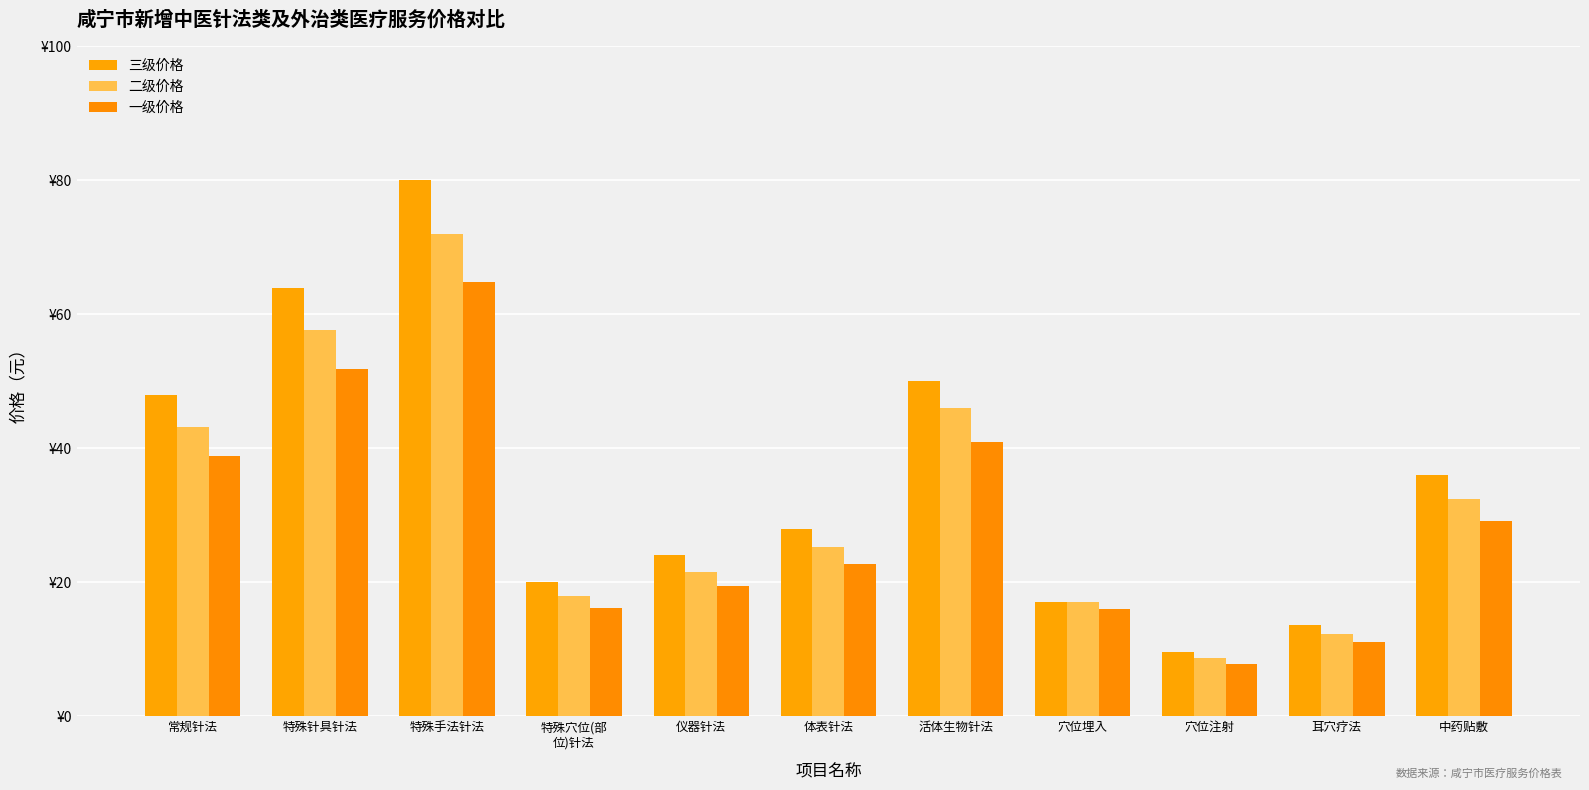

What is the value of the 三级价格 bar at the 6th from the left?

28.0